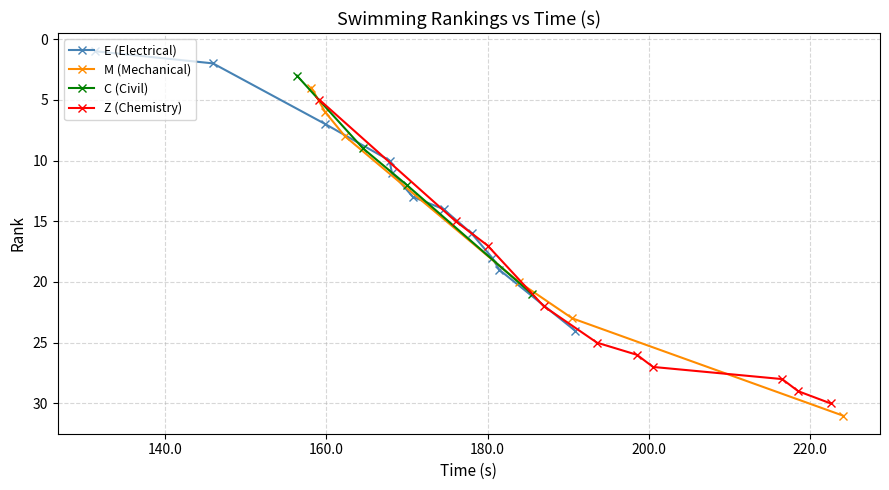

Count the number of values greater than 16.

15